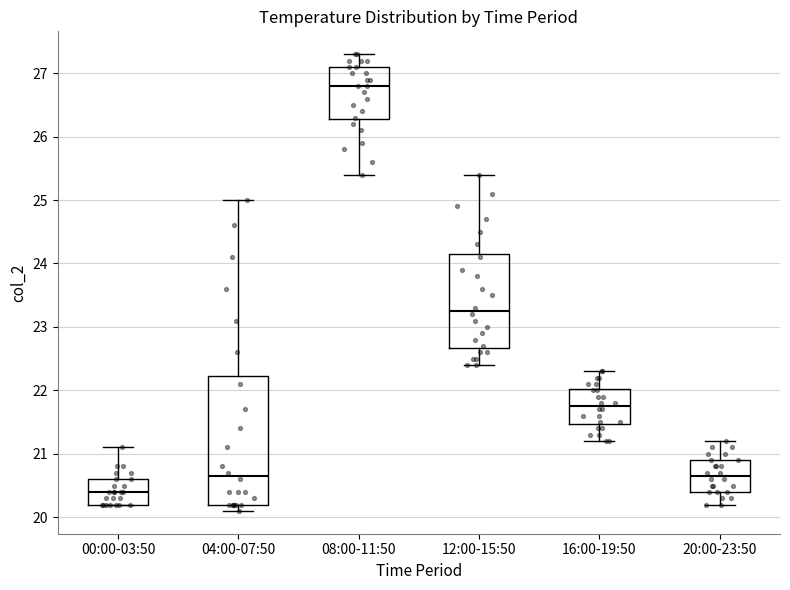

Which box has the lowest median line?

00:00-03:50